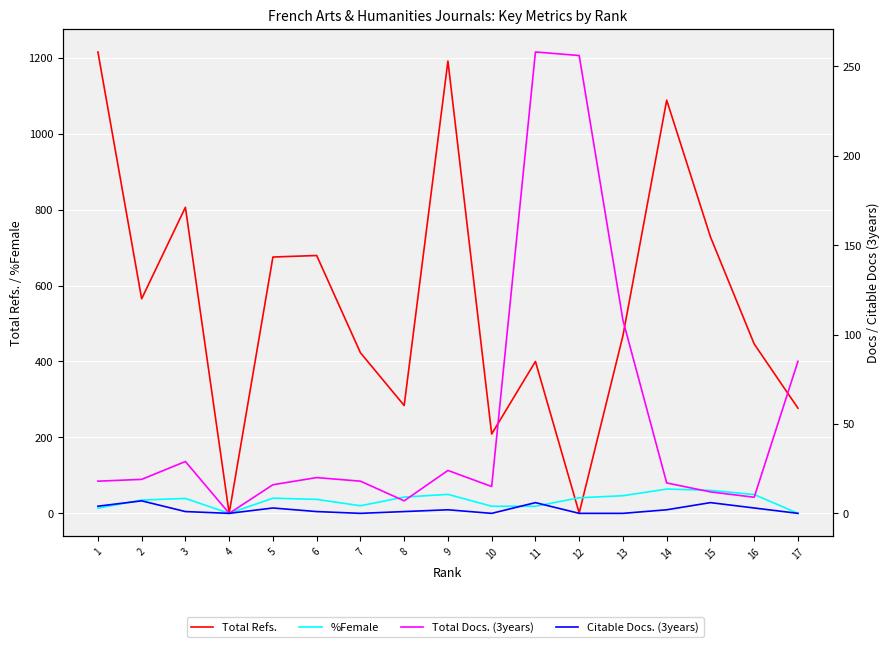

Which category has the lowest value across all series?

4